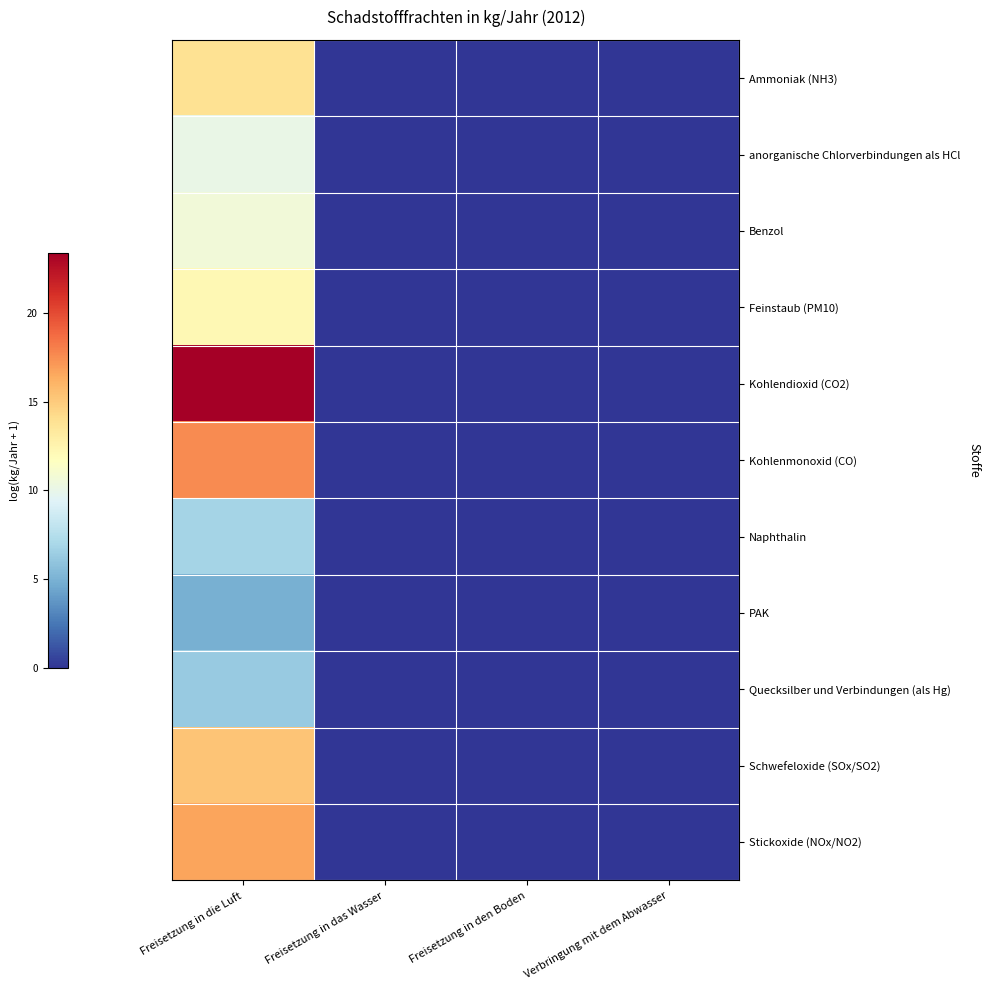

Reading left to right, what are all the values shown in this chart?

Ammoniak (NH3): Freisetzung in die Luft=13.9	Freisetzung in das Wasser=0.0	Freisetzung in den Boden=0.0	Verbringung mit dem Abwasser=0.0
anorganische Chlorverbindungen als HCl: Freisetzung in die Luft=10.1	Freisetzung in das Wasser=0.0	Freisetzung in den Boden=0.0	Verbringung mit dem Abwasser=0.0
Benzol: Freisetzung in die Luft=10.7	Freisetzung in das Wasser=0.0	Freisetzung in den Boden=0.0	Verbringung mit dem Abwasser=0.0
Feinstaub (PM10): Freisetzung in die Luft=12.2	Freisetzung in das Wasser=0.0	Freisetzung in den Boden=0.0	Verbringung mit dem Abwasser=0.0
Kohlendioxid (CO2): Freisetzung in die Luft=23.4	Freisetzung in das Wasser=0.0	Freisetzung in den Boden=0.0	Verbringung mit dem Abwasser=0.0
Kohlenmonoxid (CO): Freisetzung in die Luft=17.6	Freisetzung in das Wasser=0.0	Freisetzung in den Boden=0.0	Verbringung mit dem Abwasser=0.0
Naphthalin: Freisetzung in die Luft=6.8	Freisetzung in das Wasser=0.0	Freisetzung in den Boden=0.0	Verbringung mit dem Abwasser=0.0
PAK: Freisetzung in die Luft=4.9	Freisetzung in das Wasser=0.0	Freisetzung in den Boden=0.0	Verbringung mit dem Abwasser=0.0
Quecksilber und Verbindungen (als Hg): Freisetzung in die Luft=6.3	Freisetzung in das Wasser=0.0	Freisetzung in den Boden=0.0	Verbringung mit dem Abwasser=0.0
Schwefeloxide (SOx/SO2): Freisetzung in die Luft=15.3	Freisetzung in das Wasser=0.0	Freisetzung in den Boden=0.0	Verbringung mit dem Abwasser=0.0
Stickoxide (NOx/NO2): Freisetzung in die Luft=16.6	Freisetzung in das Wasser=0.0	Freisetzung in den Boden=0.0	Verbringung mit dem Abwasser=0.0